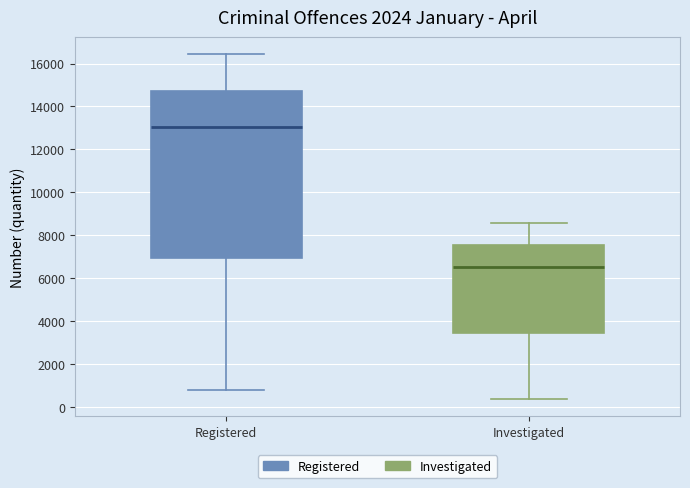

Reading left to right, read every box against the y-axis: the position of its median line, the range the box covers, and the ends of its whiskers. The values are not printed on the chart, so give them approximately, as read against the axis.

Registered: median 13000, box 7000 to 14800, whiskers 800 to 16400
Investigated: median 6600, box 3400 to 7600, whiskers 400 to 8600